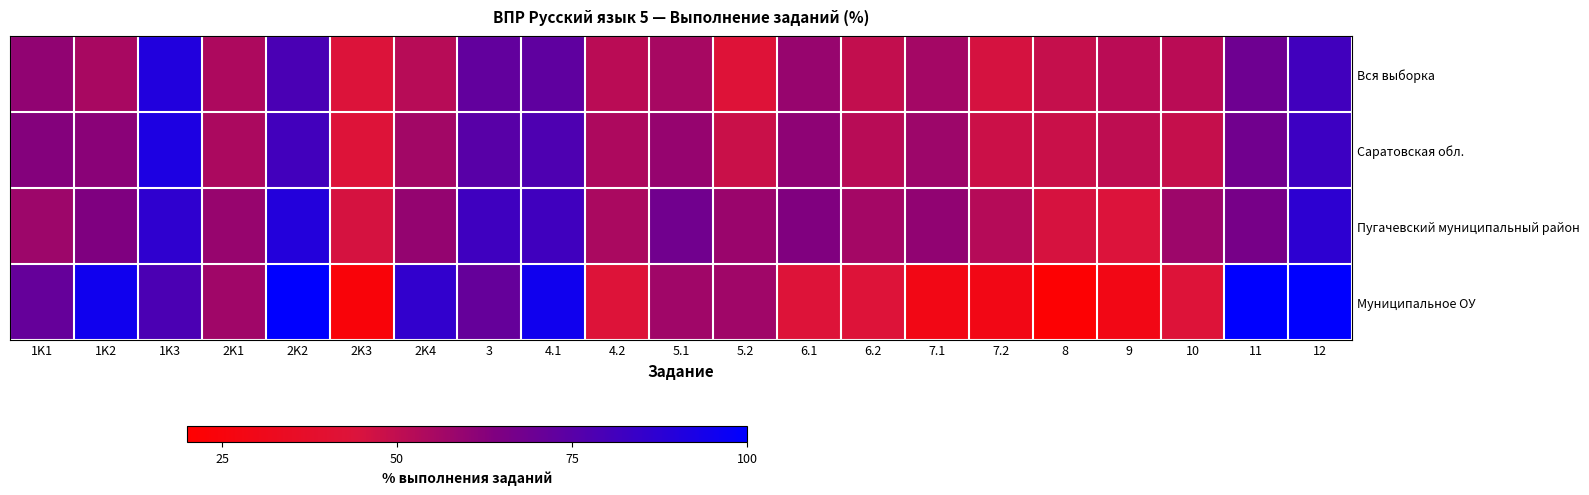

What is the spread (max minus min) of values at 2K4?

33.7